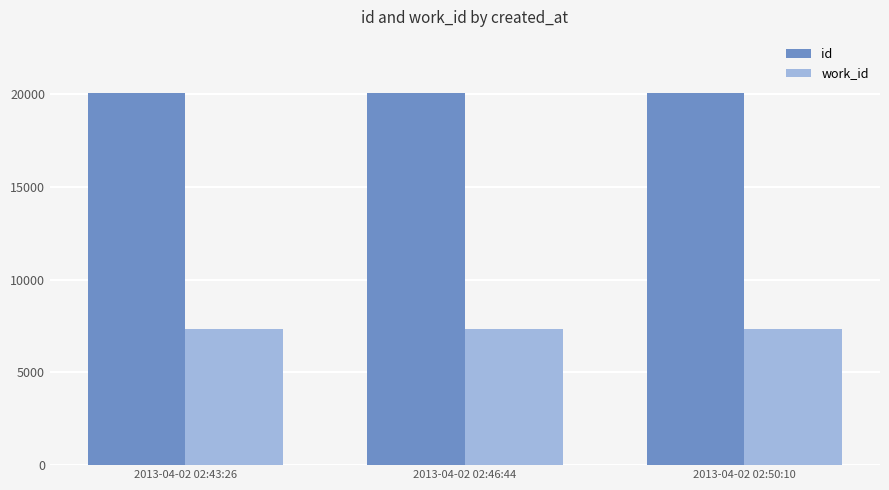

How many groups of bars are there?

3